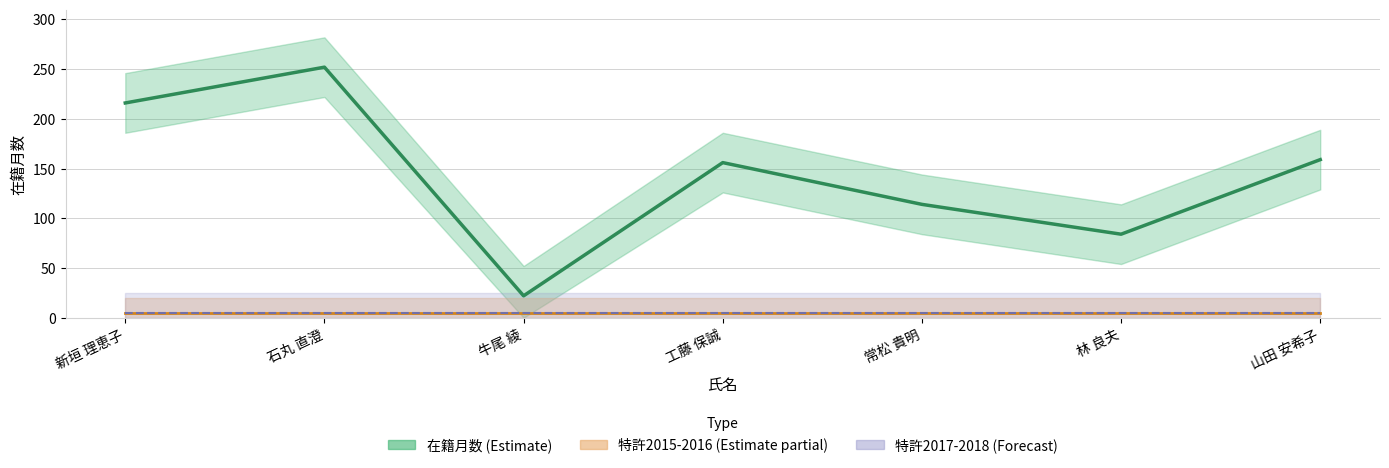

True or false: 特許2015 and 特許2016 cross at least once.

False